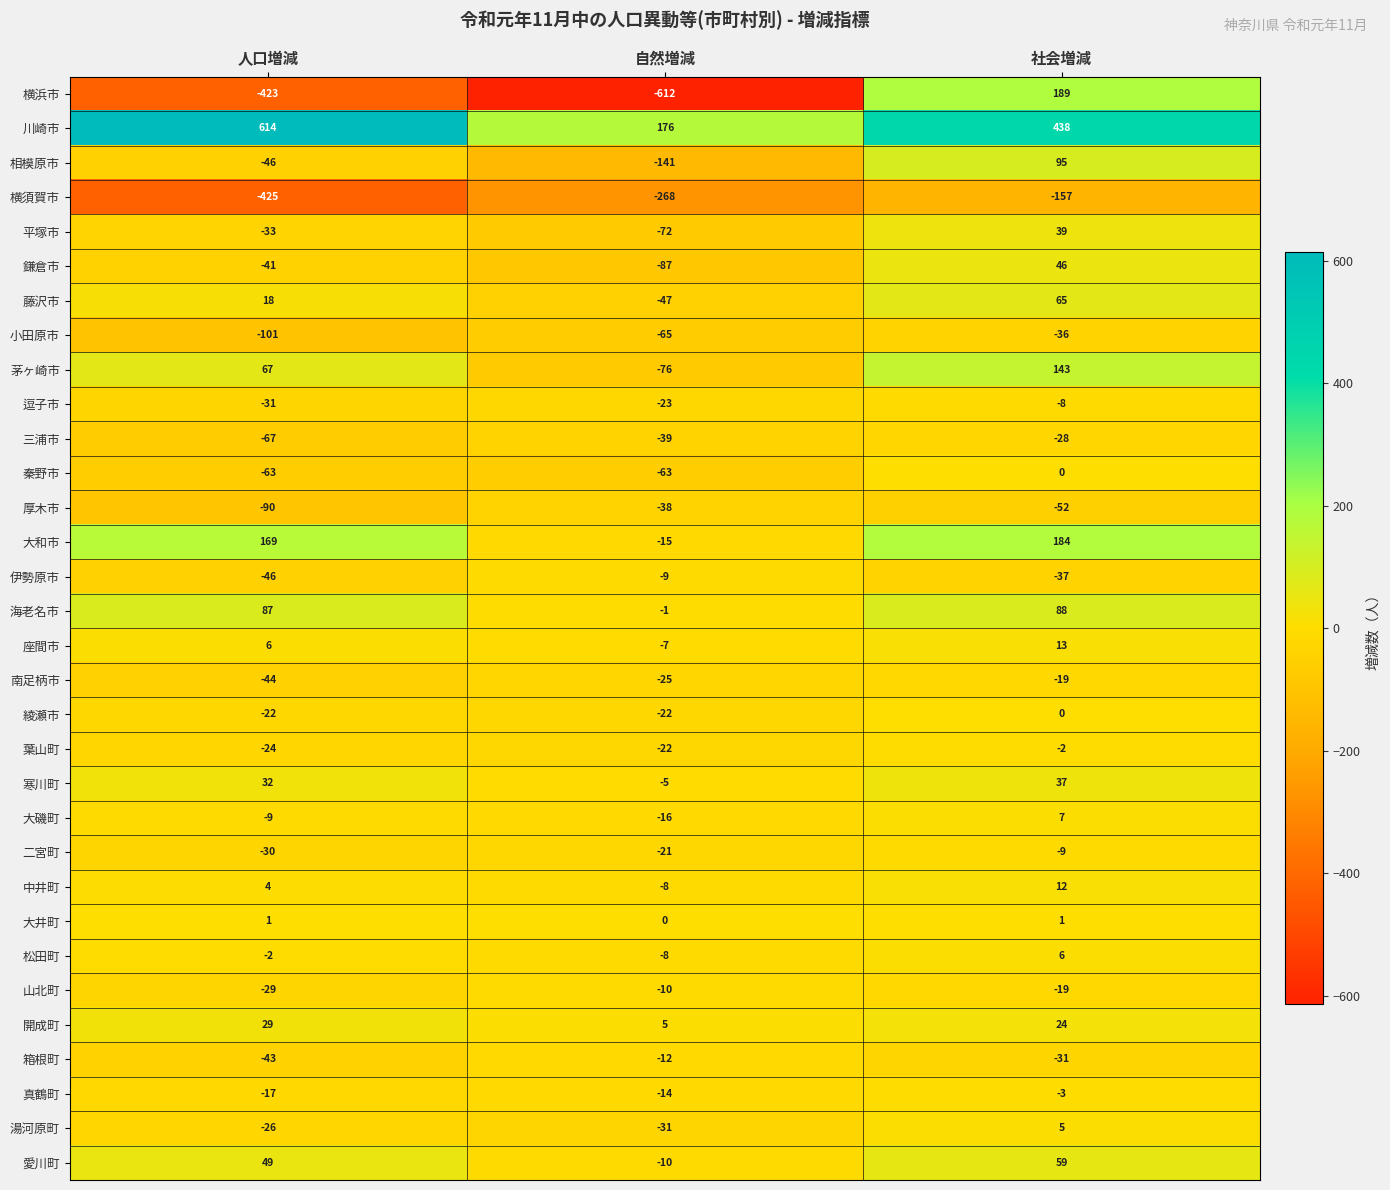

What is the greatest value displayed?

614